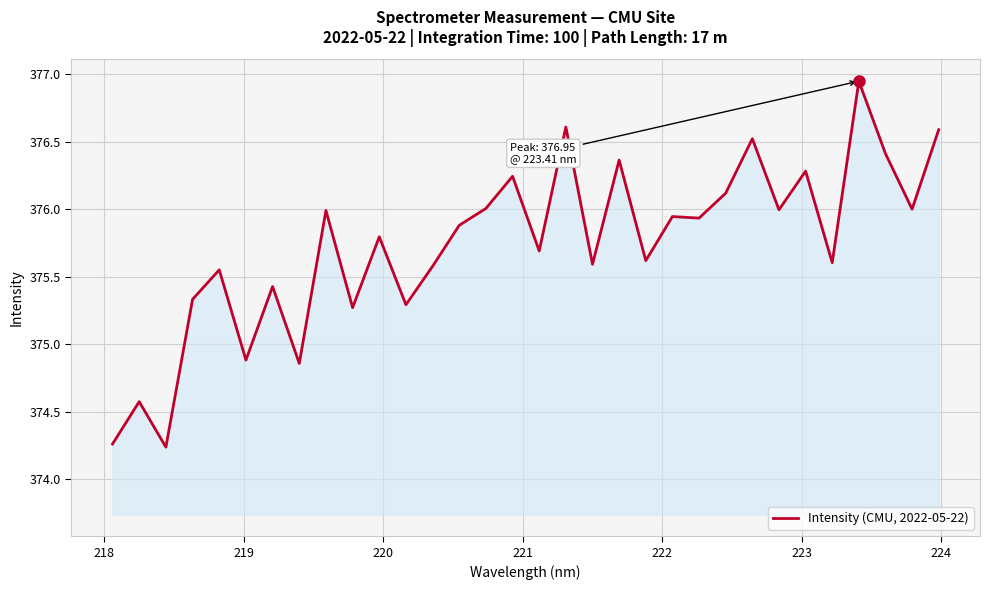

How many lines are shown in the chart?

1